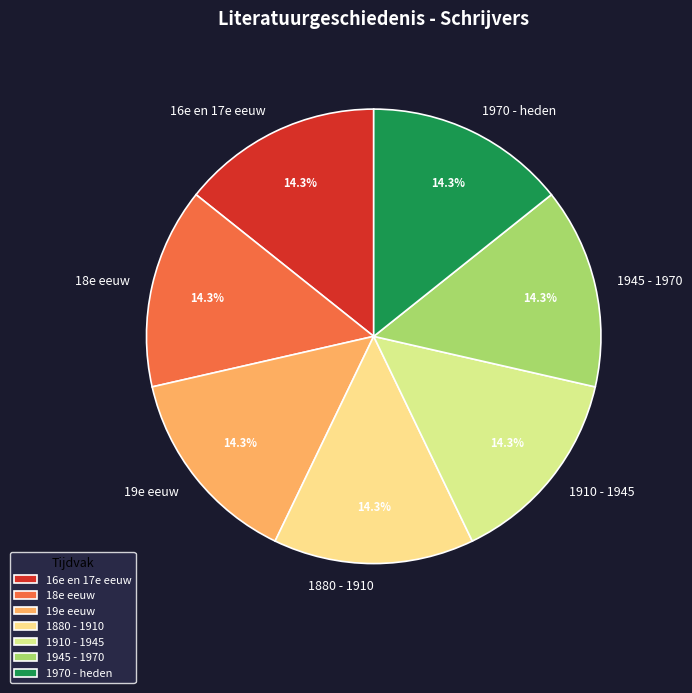

Is there any slice that represents more than half of the pie?

No